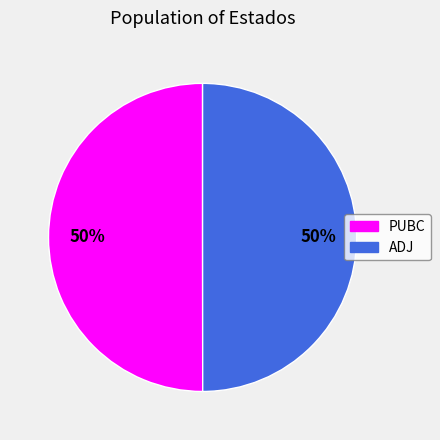

How many segments does this pie chart have?

2